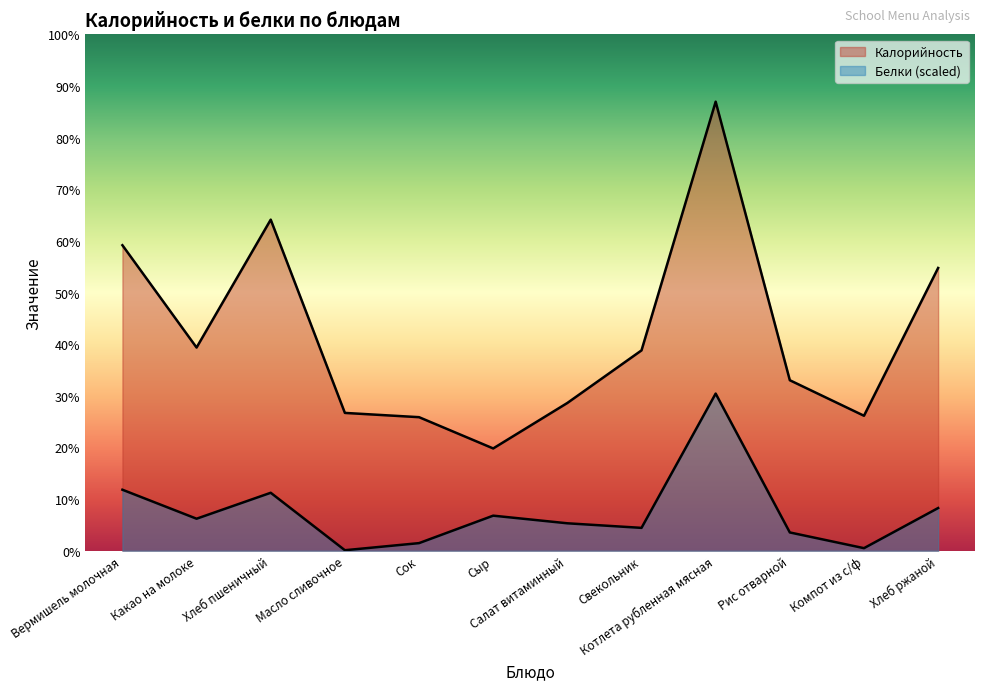

Which category has the lowest value in the Калорийность series?

Сыр